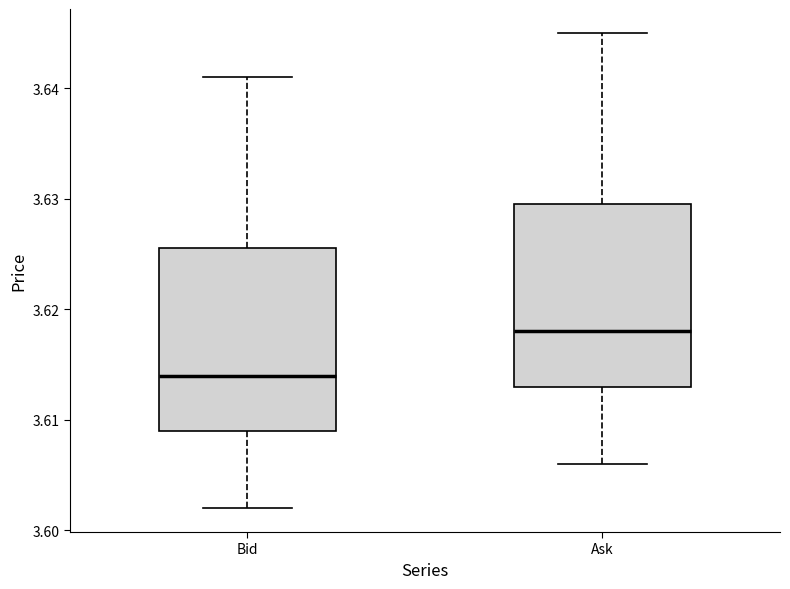

Reading left to right, transcribe this box plot: for each box, give where its median line is, the range the box spans, and where its two whiskers end, as read against the y-axis. The values are not printed on the chart, so give them approximately, as read against the axis.

Bid: median 3.614, box 3.609 to 3.626, whiskers 3.602 to 3.641
Ask: median 3.618, box 3.613 to 3.630, whiskers 3.606 to 3.645